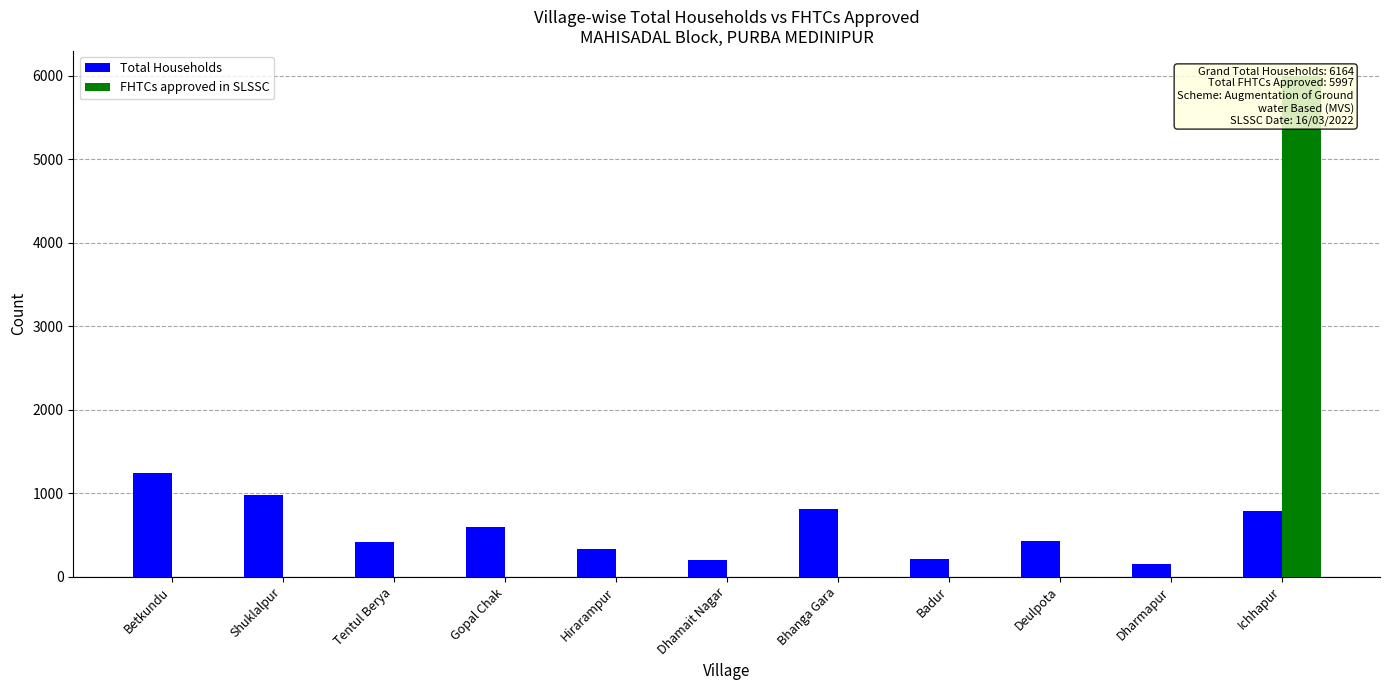

What is the difference between the maximum and second lowest values in the Total Households series?

1040